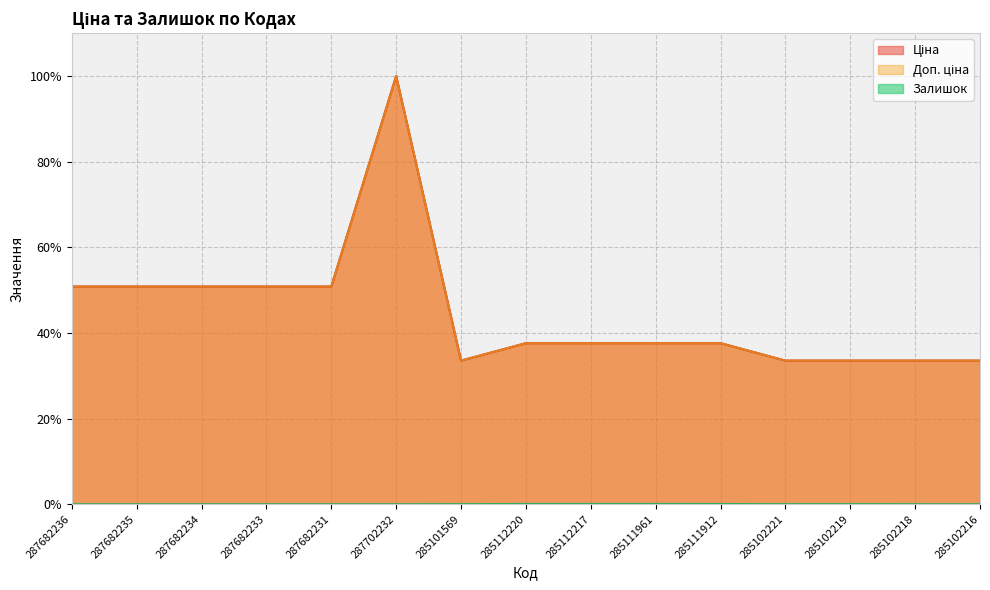

What is the difference between the highest and lowest values at 285101569?

33.5